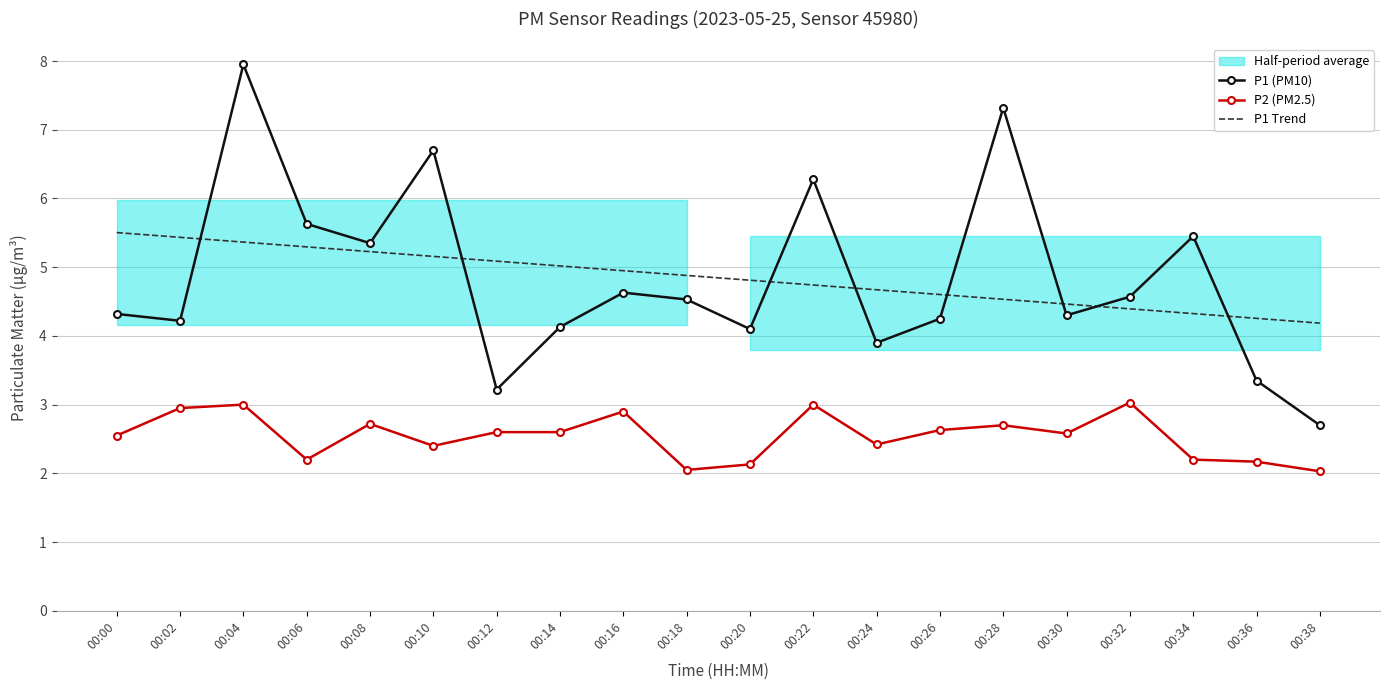

List the series in order of their peak value, lowest first.

P2 (PM2.5), P1 Trend, P1 (PM10)